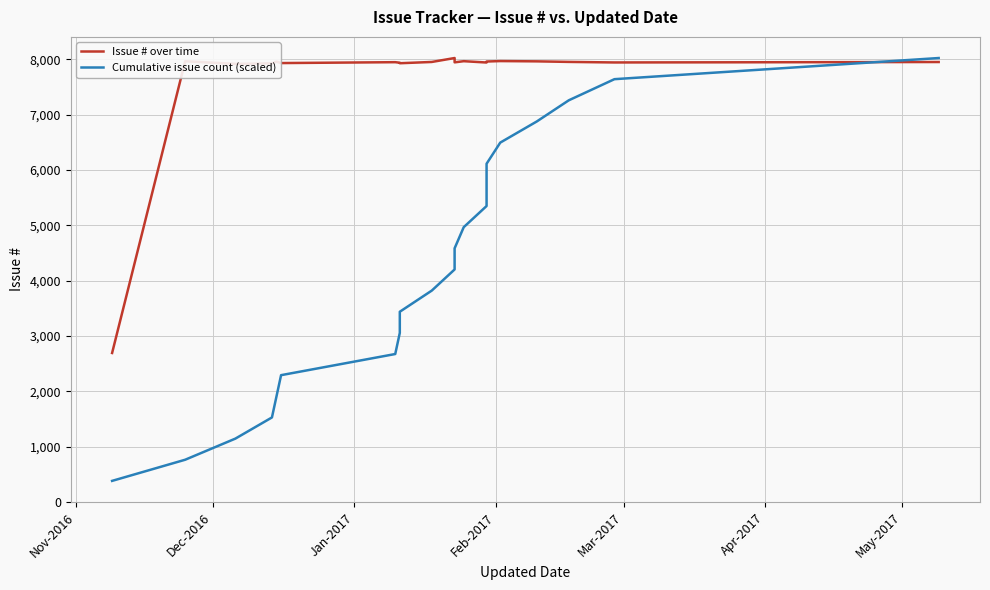

Reading left to right, what are all the values shown in this chart?

Issue # over time: 2693.0	7965.0	7917.0	7927.0	7957.0	7932.0	7948.0	7938.0	7929.0	7952.0	8023.0	7945.0	7966.0	7942.0	7947.0	7960.0	7968.0	7963.0	7953.0	7943.0	7951.0
Cumulative issue count (scaled): 382.0	764.1	1146.1	1528.2	1910.2	2292.3	2674.3	3056.4	3438.4	3820.5	4202.5	4584.6	4966.6	5348.7	5730.7	6112.8	6494.8	6876.9	7258.9	7641.0	8023.0